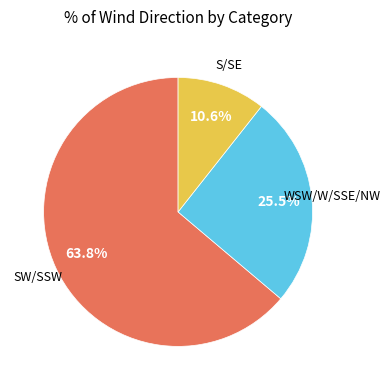

Does any single category account for the majority?

Yes